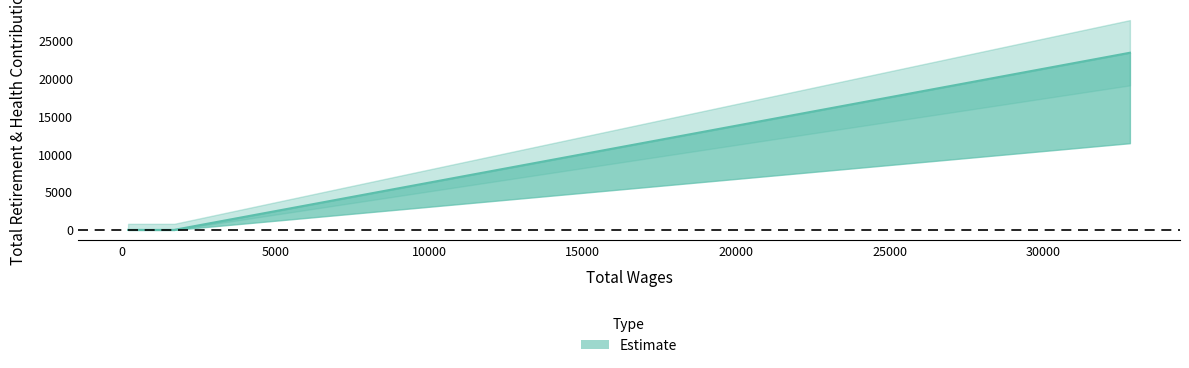

The chart shows a value of 0 at 900.0. True or false?

True